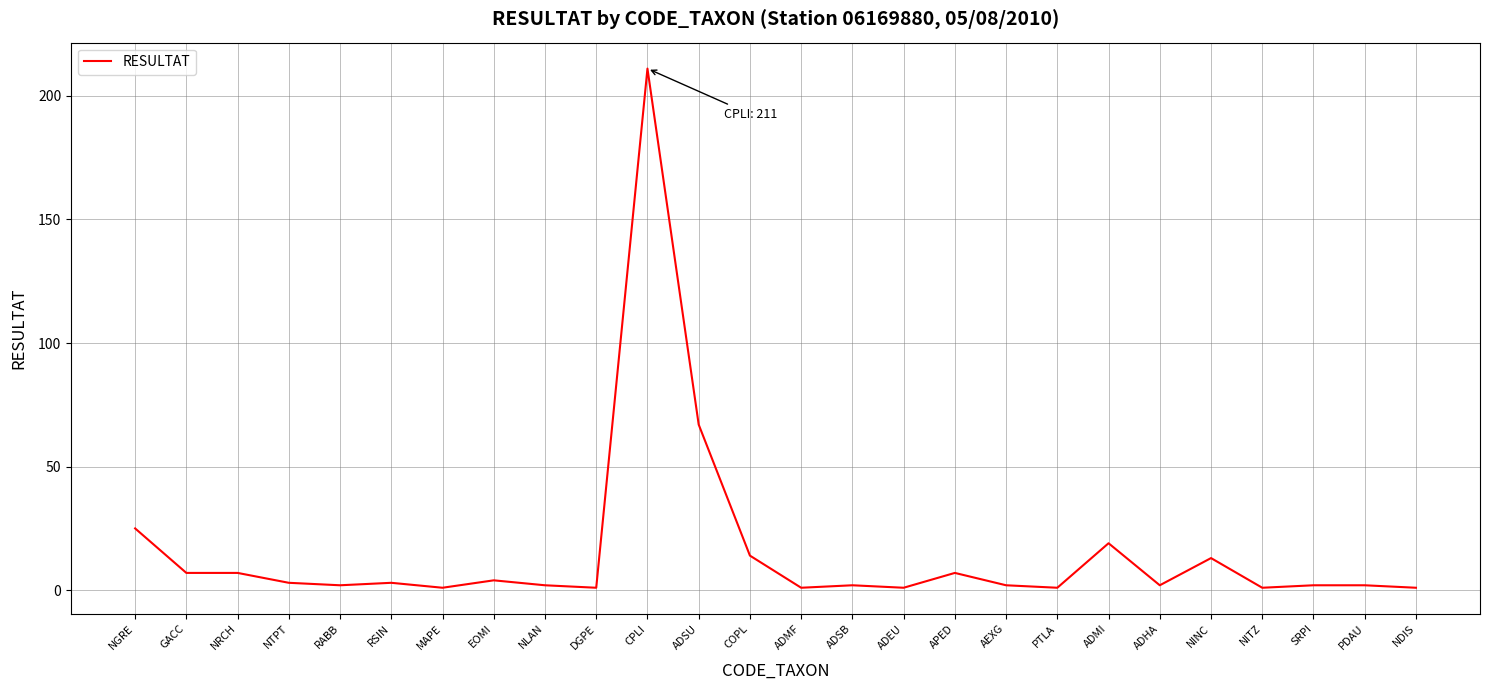

Read the value at CPLI, to the nearest 50.

200